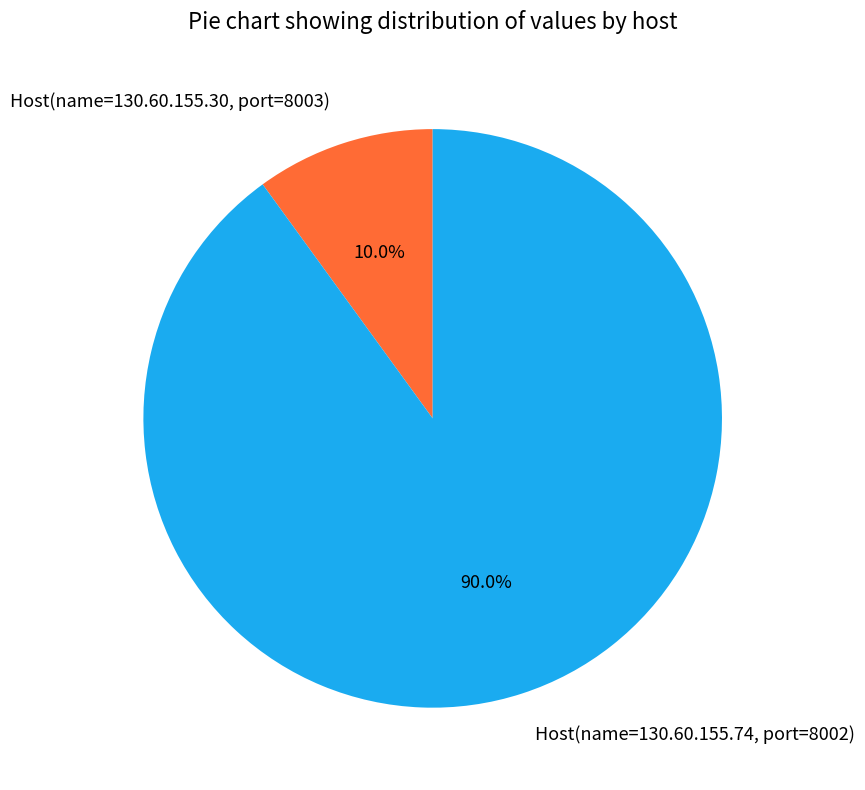

Which slice is the smallest?

Host(name=130.60.155.30, port=8003)